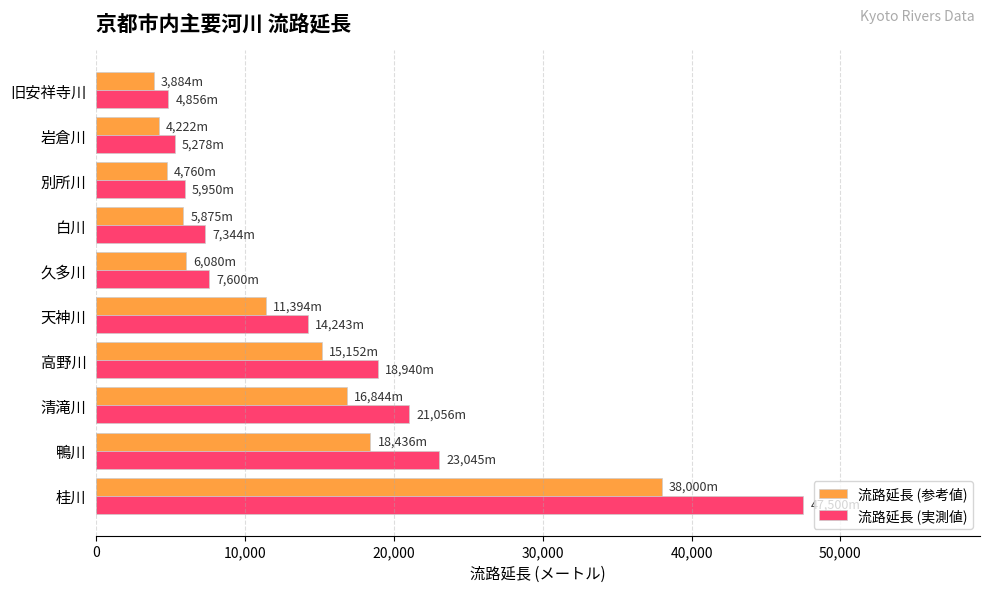

What is the smallest value displayed?

3884.8